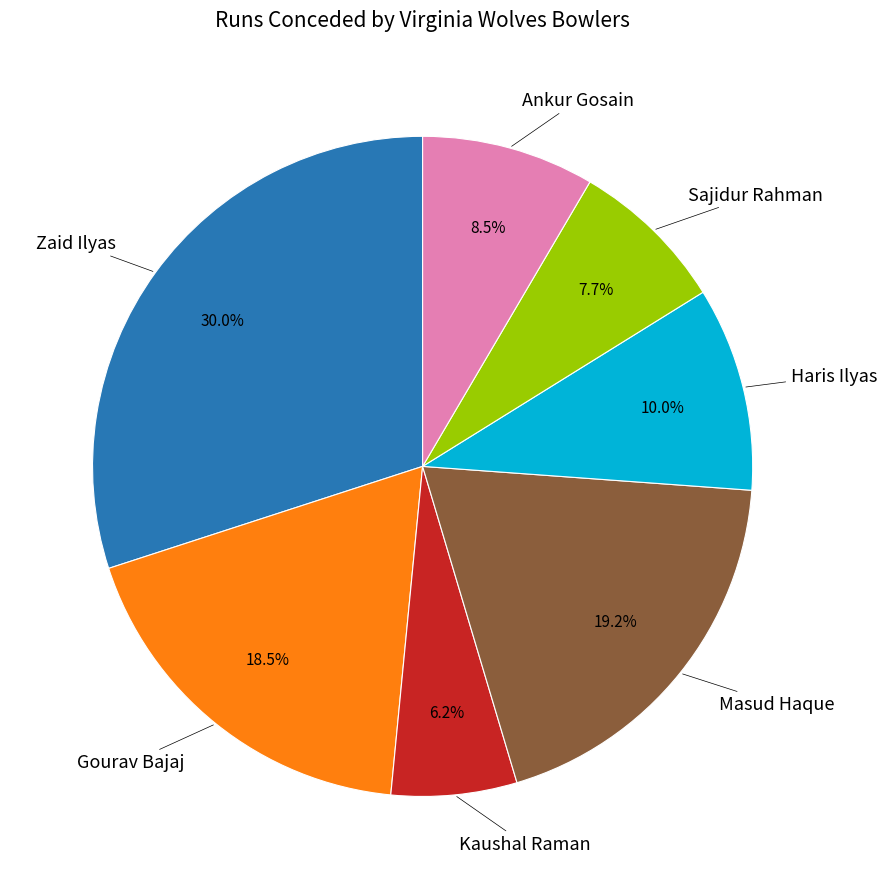

Is there a majority slice in this chart?

No